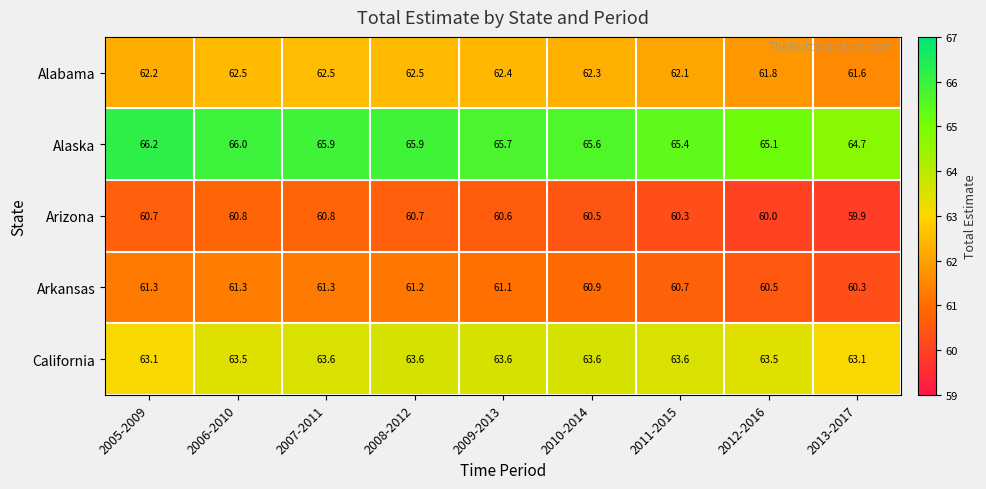

How many data points does each series have?

9